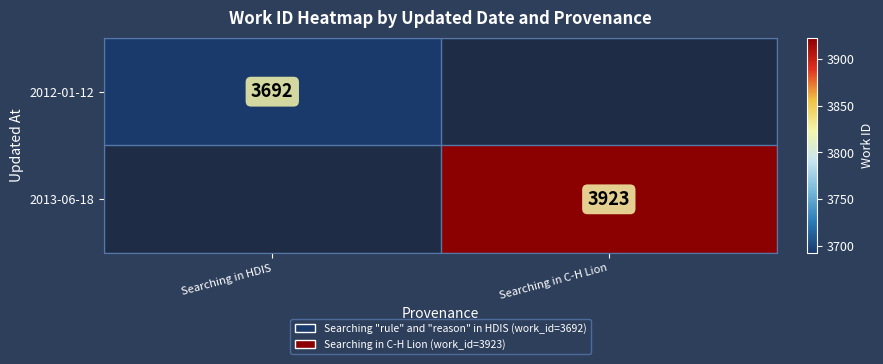

Is it true that 2012-01-12 equals 5041 at Searching in HDIS?

False